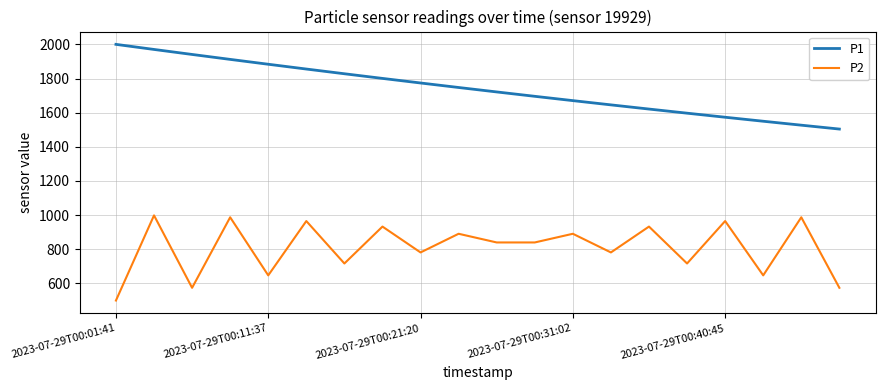

True or false: P2 and P1 cross at least once.

False